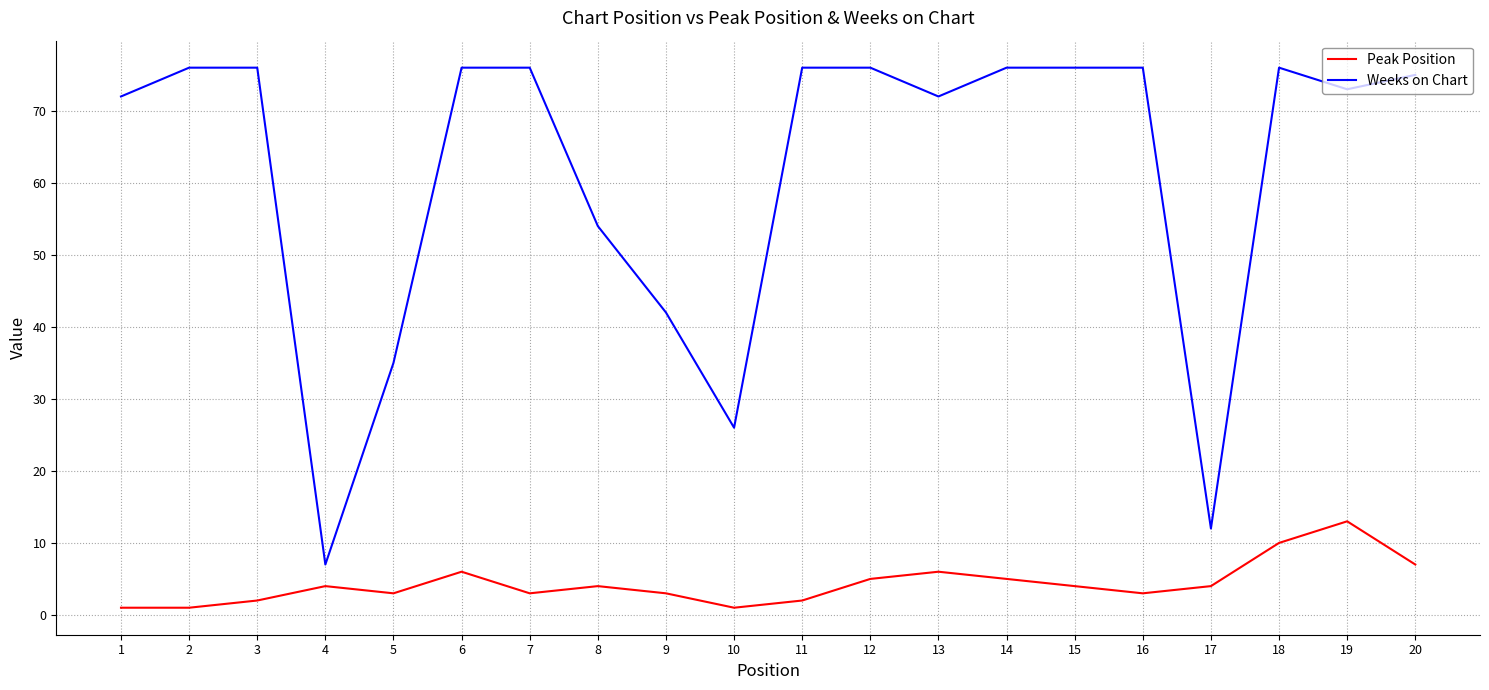

Is the value of Weeks on Chart at 8 greater than the value of Peak Position at 11?

Yes